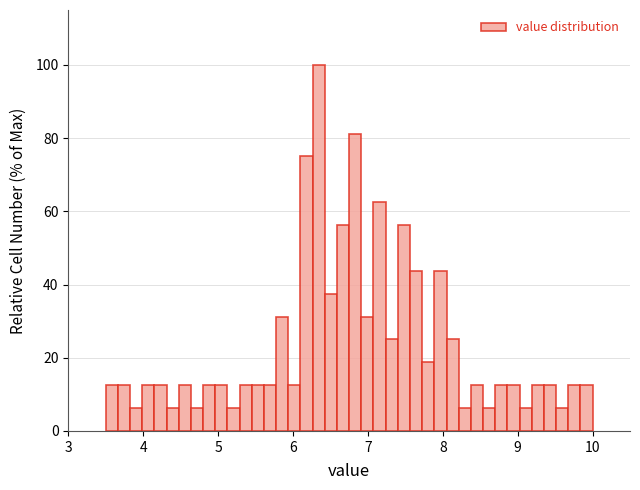

Around what value on the x-axis is the tallest bar? Give the approximate position of its centre, as read against the axis.

6.3